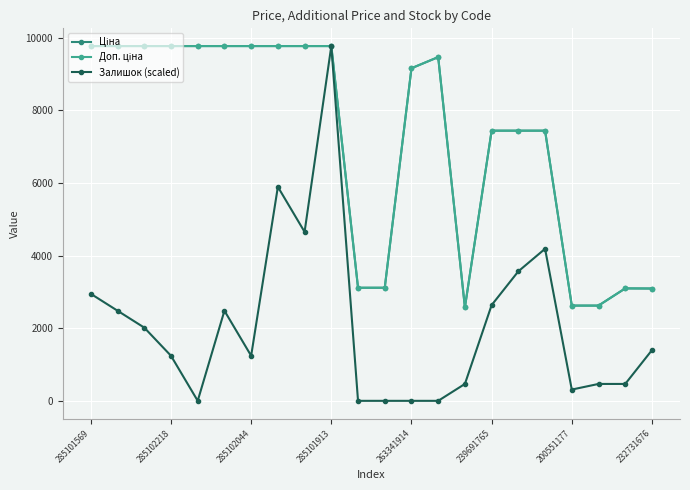

What is the maximum value for Залишок (scaled)?

9764.4